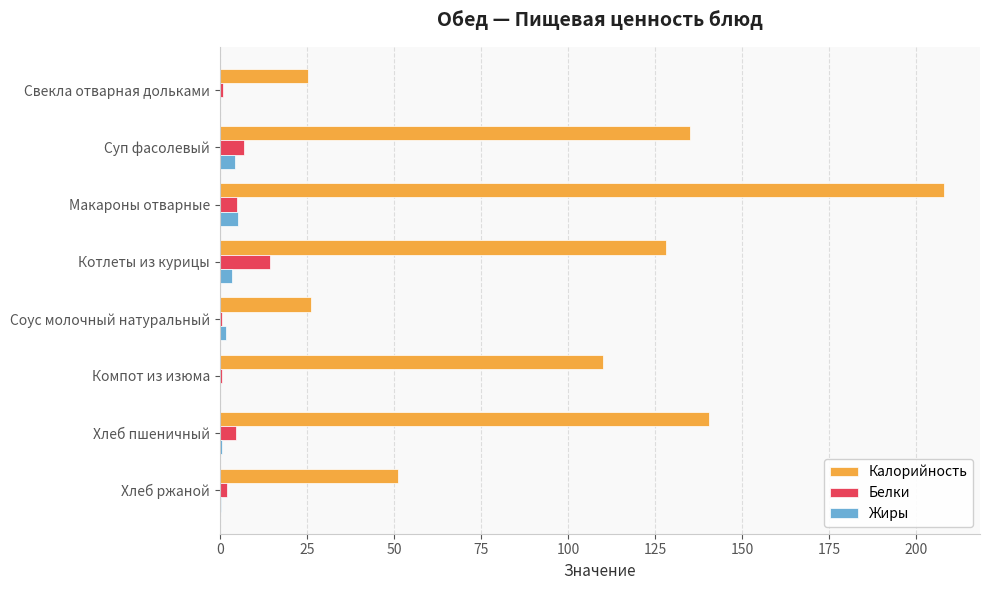

What is the highest value of the Жиры series?

5.3